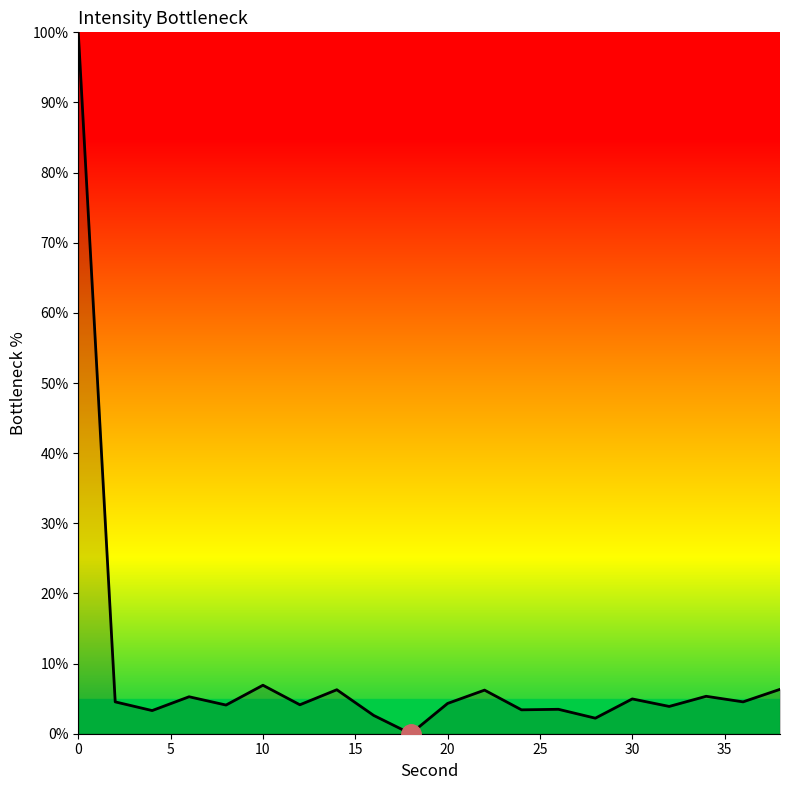

What is the difference between the maximum and minimum values?

100.0